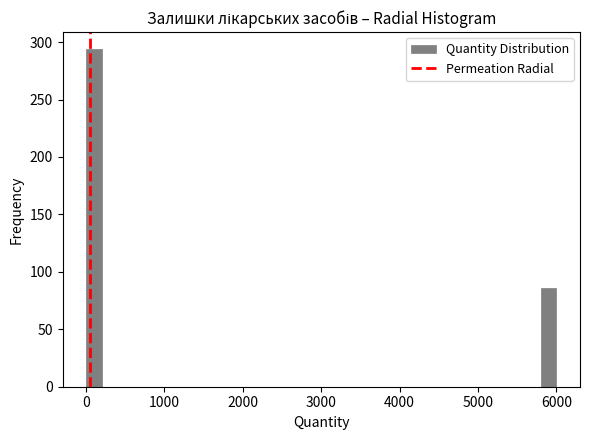

Around what value on the x-axis is the tallest bar? Give the approximate position of its centre, as read against the axis.

100